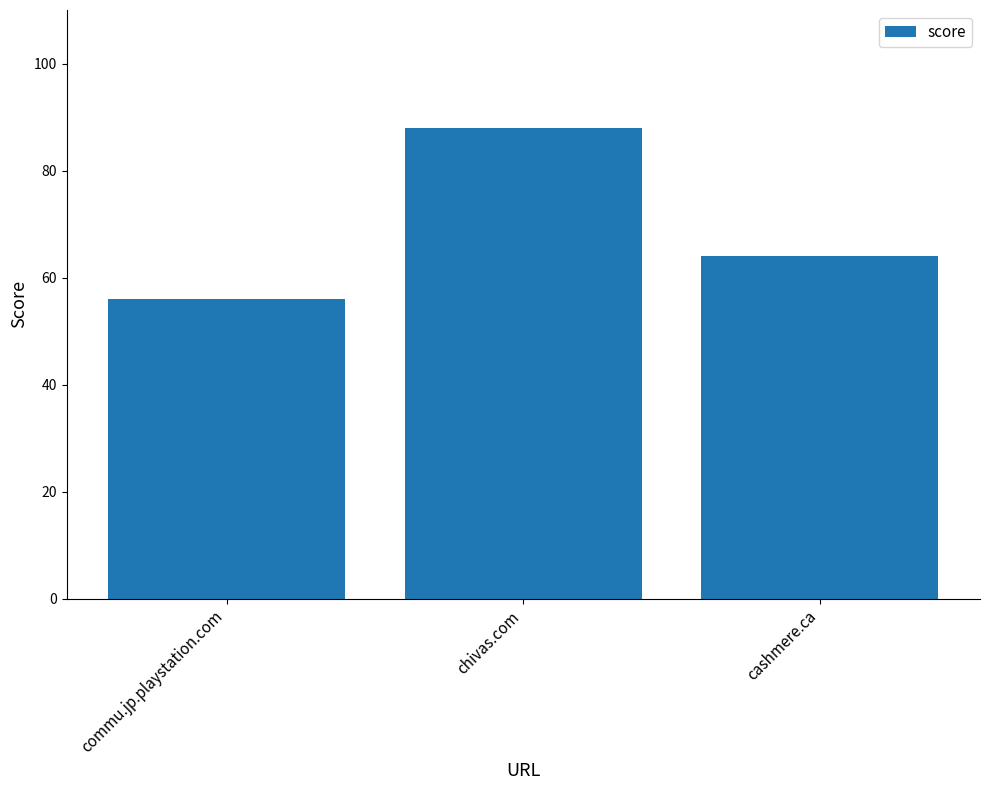

What is the sum of the values at chivas.com and cashmere.ca?

152